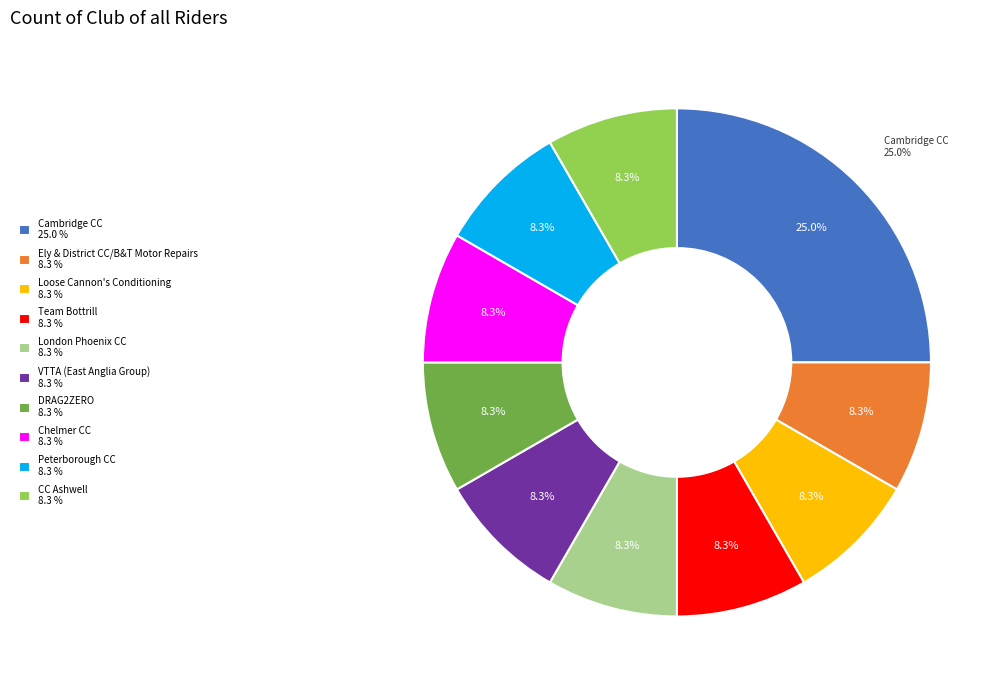

The CC Ashwell slice represents 8% of the pie. True or false?

True